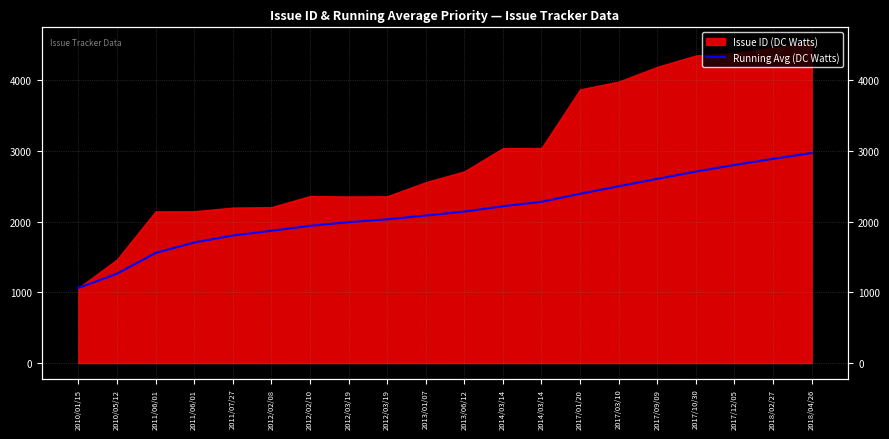

Which label corresponds to the smallest value in the chart?

2010/01/15